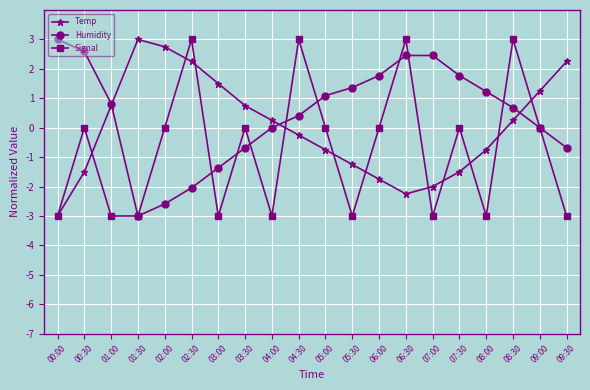

At which label does Humidity reach its minimum?

01:30